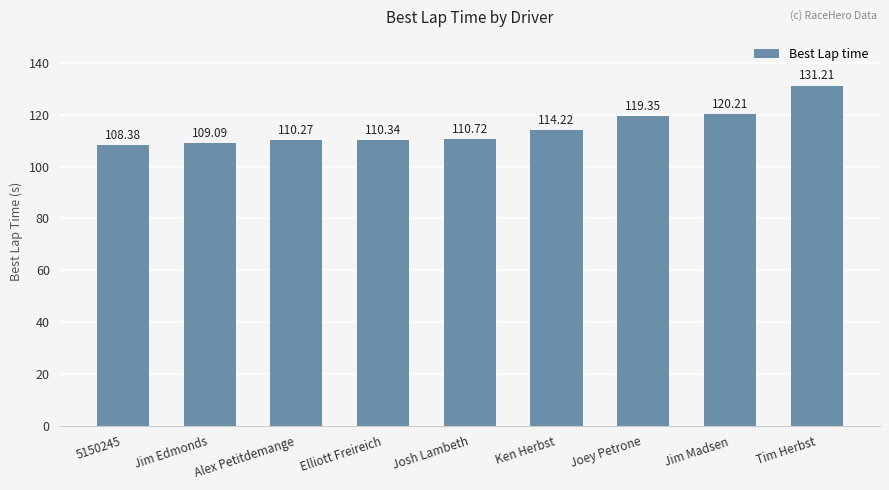

True or false: the data shows 119.3 at Joey Petrone.

True